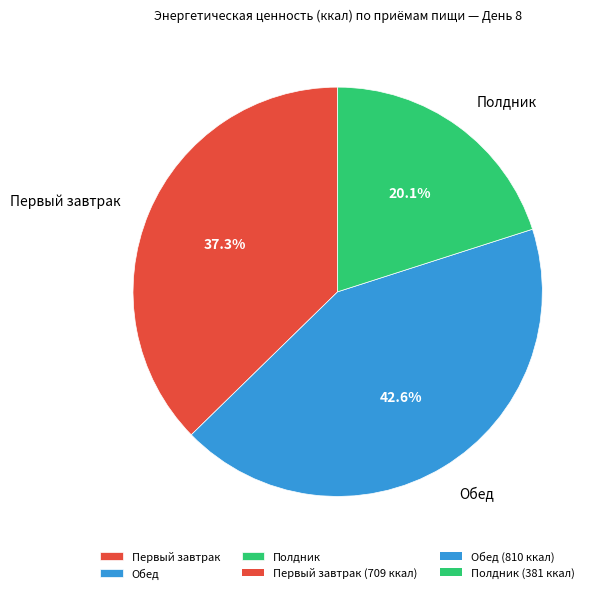

What percentage is the Первый завтрак slice, to the nearest percent?

37%